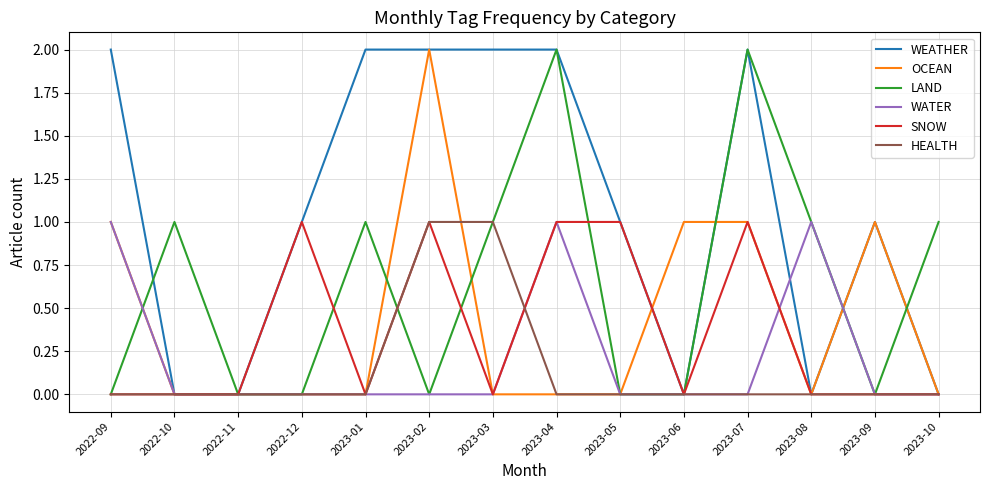

Which series changed the most between 2023-01 and 2023-03?

HEALTH